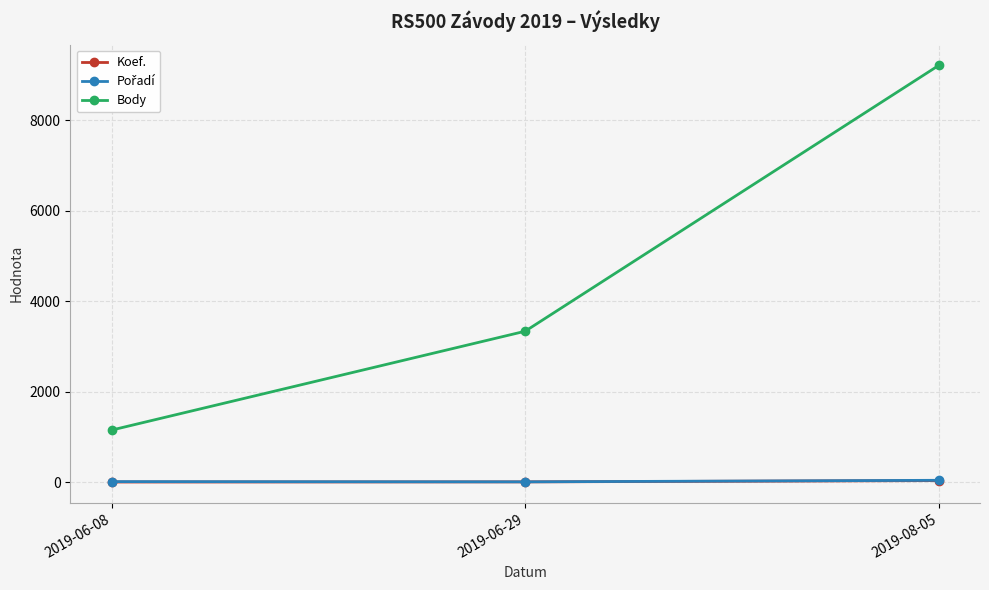

What is the label of the 1st point from the right?

2019-08-05